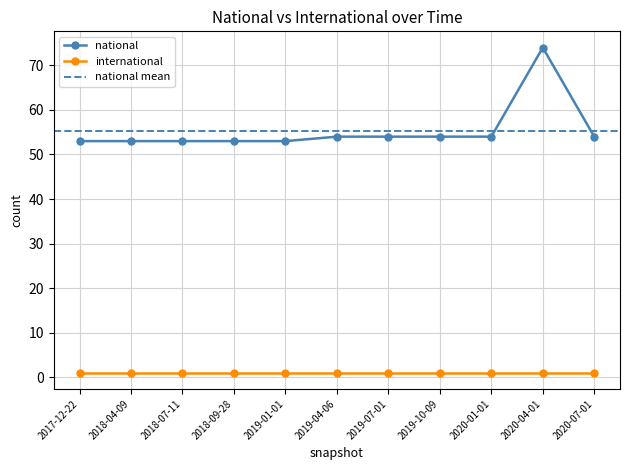

Which label corresponds to the largest value in the chart?

2020-04-01